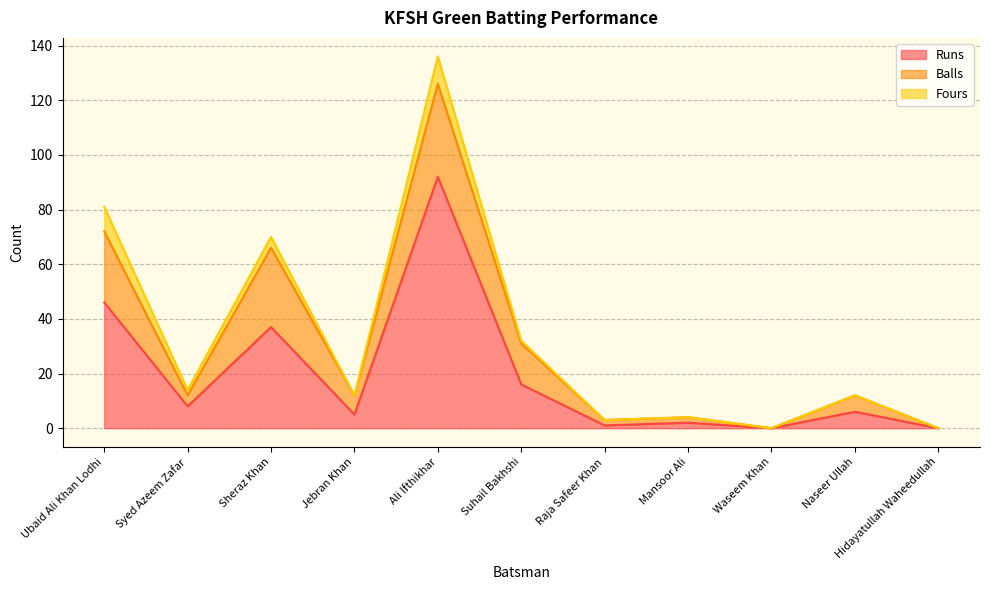

The Balls series shows 2 at Mansoor Ali. True or false?

True